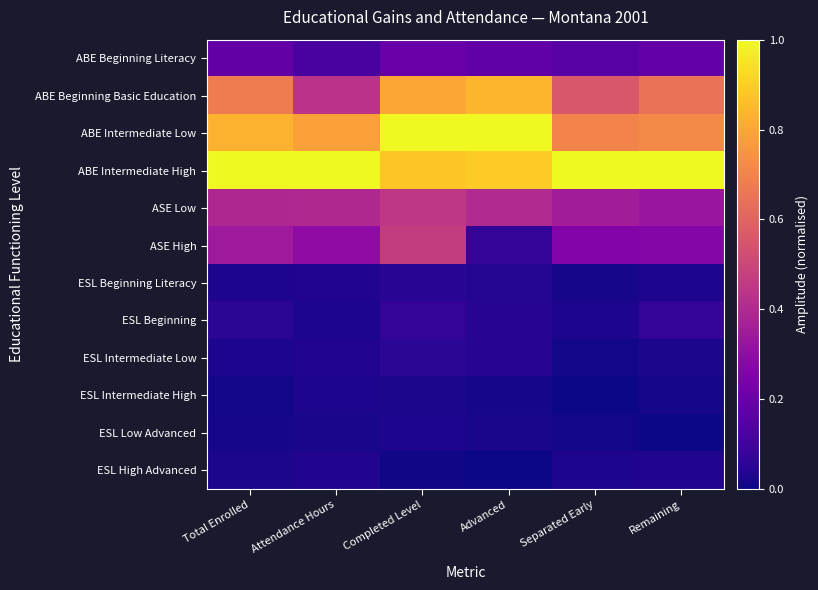

Rank the series at Separated Early from lowest to highest value.

ESL Intermediate High, ESL Low Advanced, ESL Intermediate Low, ESL Beginning Literacy, ESL Beginning, ESL High Advanced, ABE Beginning Literacy, ASE High, ASE Low, ABE Beginning Basic Education, ABE Intermediate Low, ABE Intermediate High